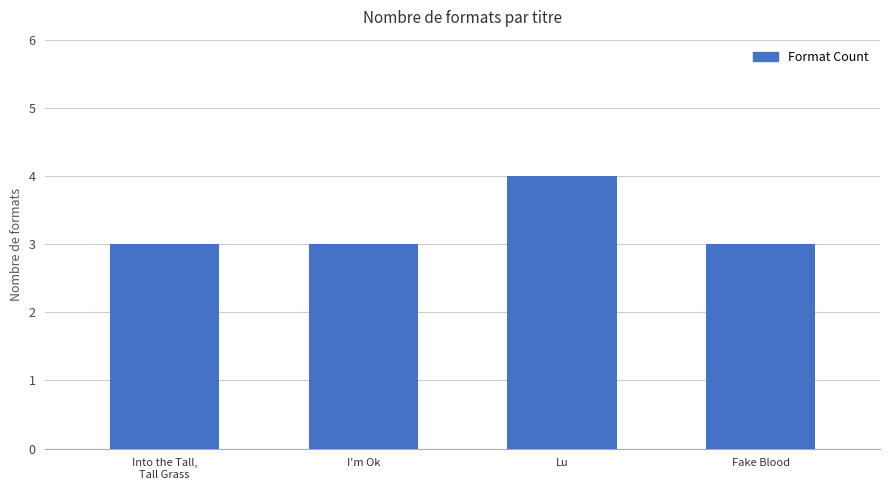

Reading left to right, transcribe all the data shown in this chart.

Into the Tall,
Tall Grass=3	I'm Ok=3	Lu=4	Fake Blood=3